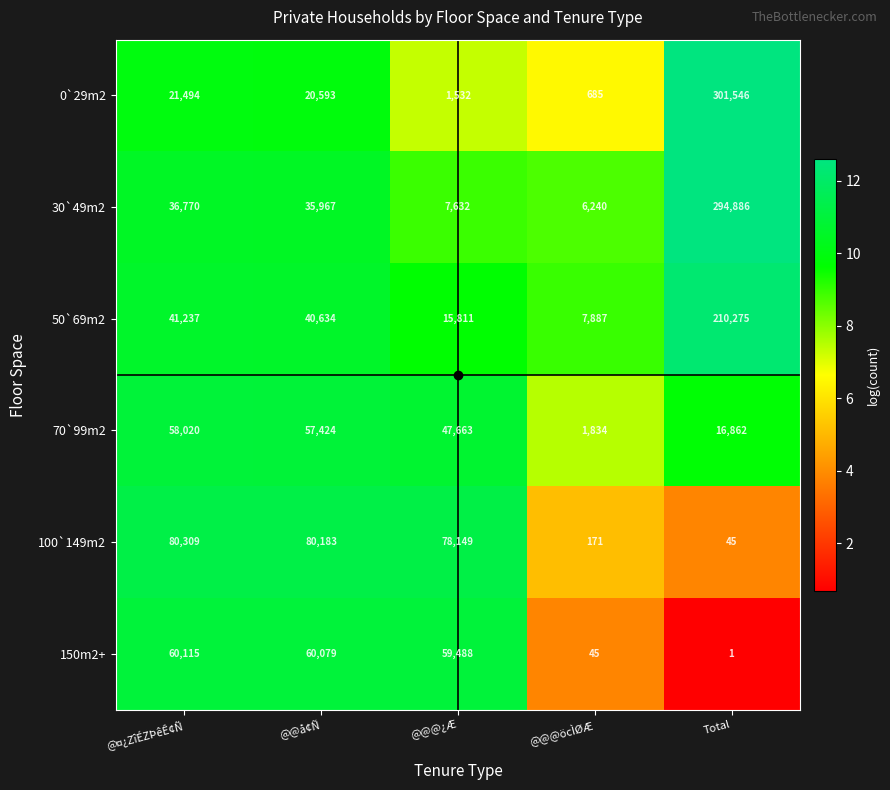

What is the maximum value shown in the chart?

301546